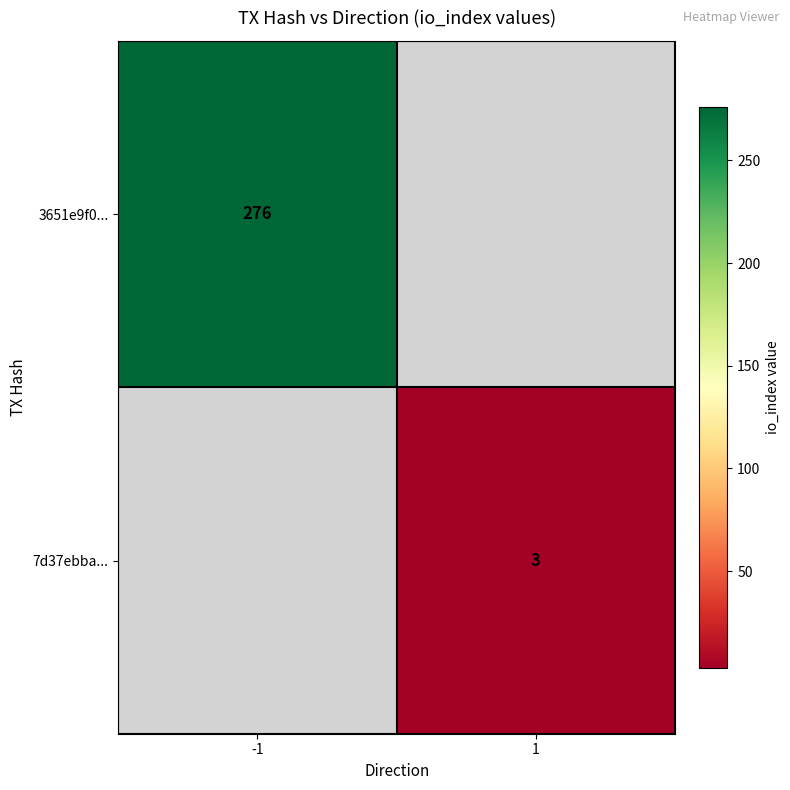

At how many categories does at least one series exceed 24?

1